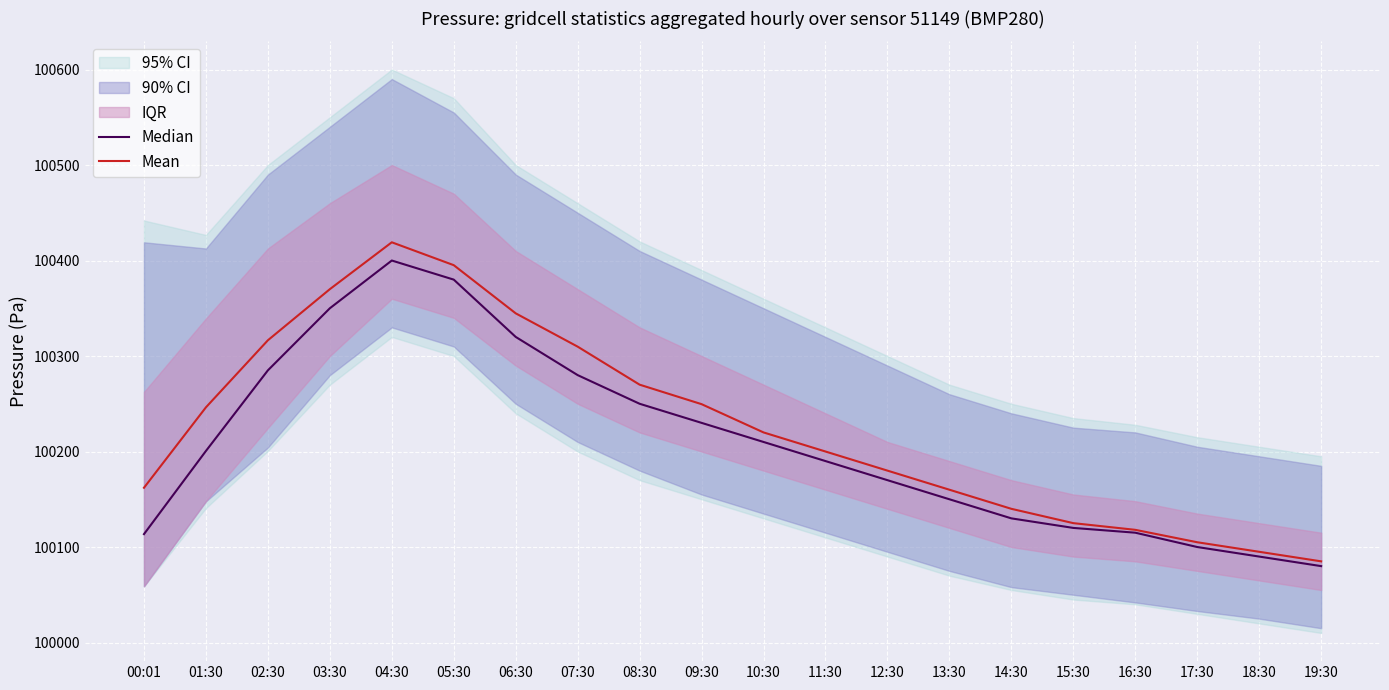

What is the label of the 13th point from the right?

07:30